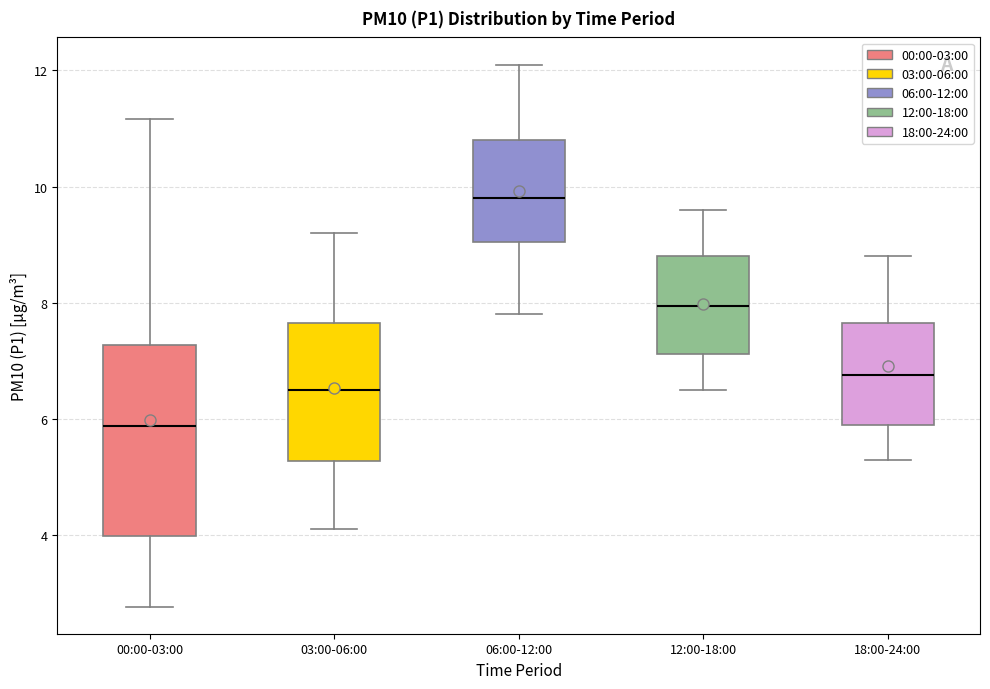

Reading left to right, transcribe this box plot: for each box, give where its median line is, the range the box spans, and where its two whiskers end, as read against the y-axis. The values are not printed on the chart, so give them approximately, as read against the axis.

00:00-03:00: median 5.8, box 4.0 to 7.2, whiskers 2.8 to 11.2
03:00-06:00: median 6.6, box 5.2 to 7.6, whiskers 4.2 to 9.2
06:00-12:00: median 9.8, box 9.0 to 10.8, whiskers 7.8 to 12.2
12:00-18:00: median 8.0, box 7.2 to 8.8, whiskers 6.6 to 9.6
18:00-24:00: median 6.8, box 6.0 to 7.6, whiskers 5.4 to 8.8